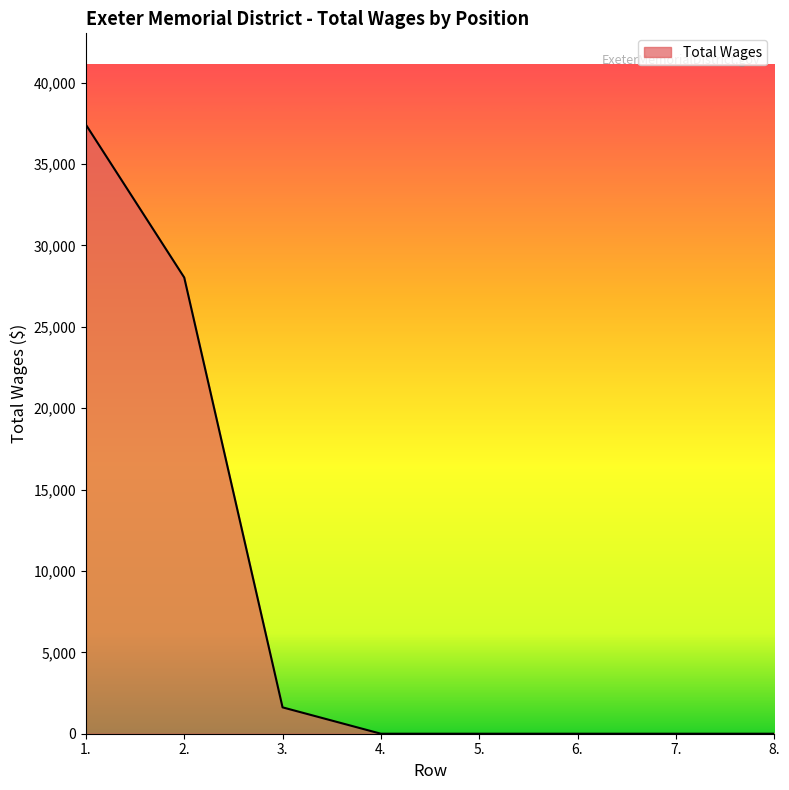

The value at 7. is 18065. True or false?

False